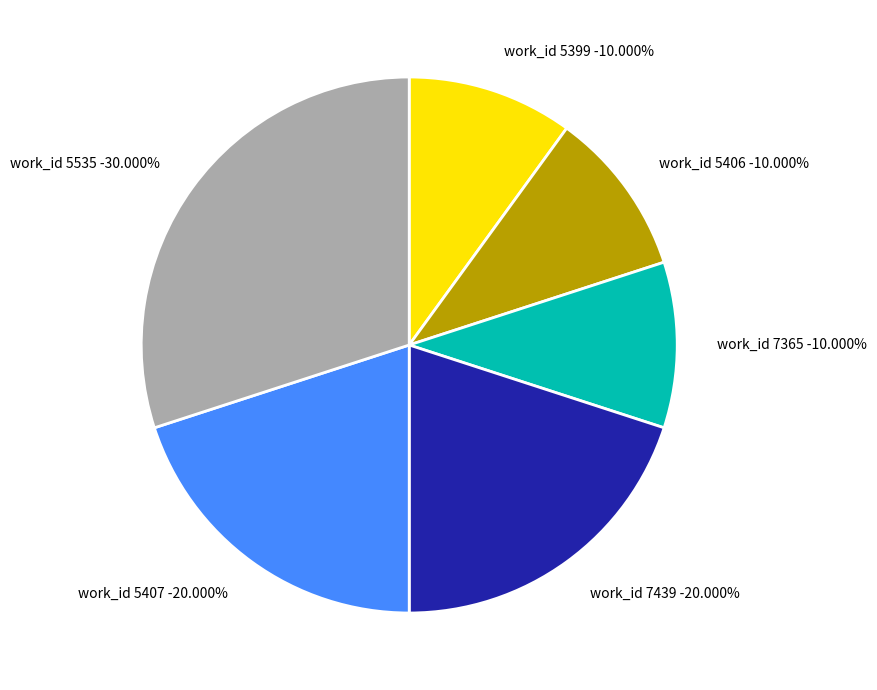

True or false: work_id 5406 accounts for 9% of the total.

False